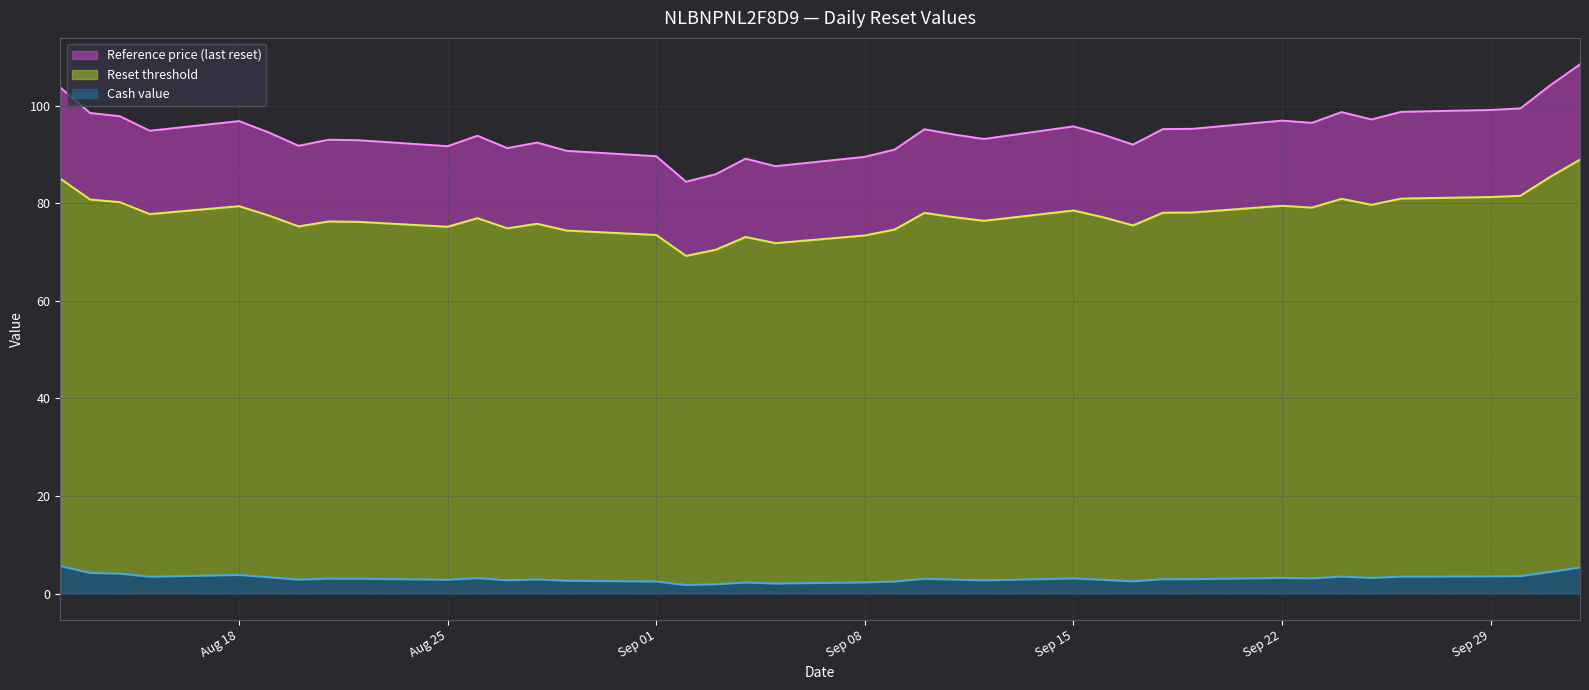

At which category is the sum across all series the highest?

2025-10-02